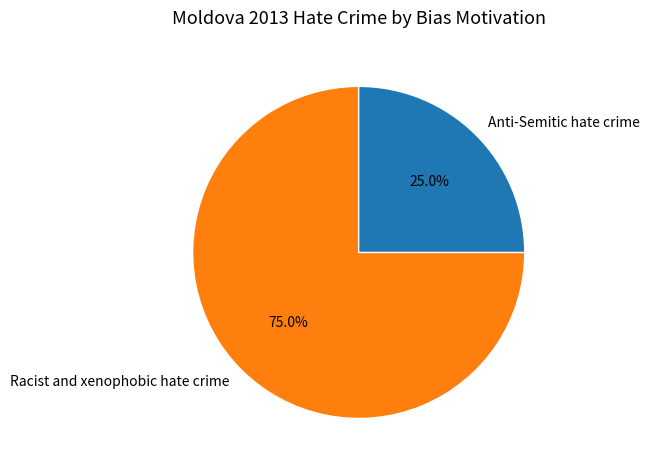

To the nearest percent, what portion does Racist and xenophobic hate crime represent?

75%